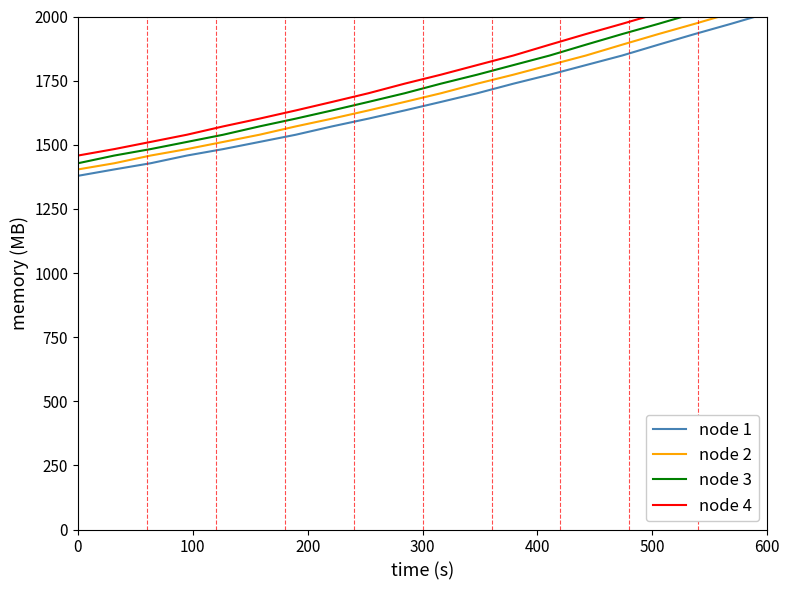

The node 1 series shows 3453.7 at 600. True or false?

False